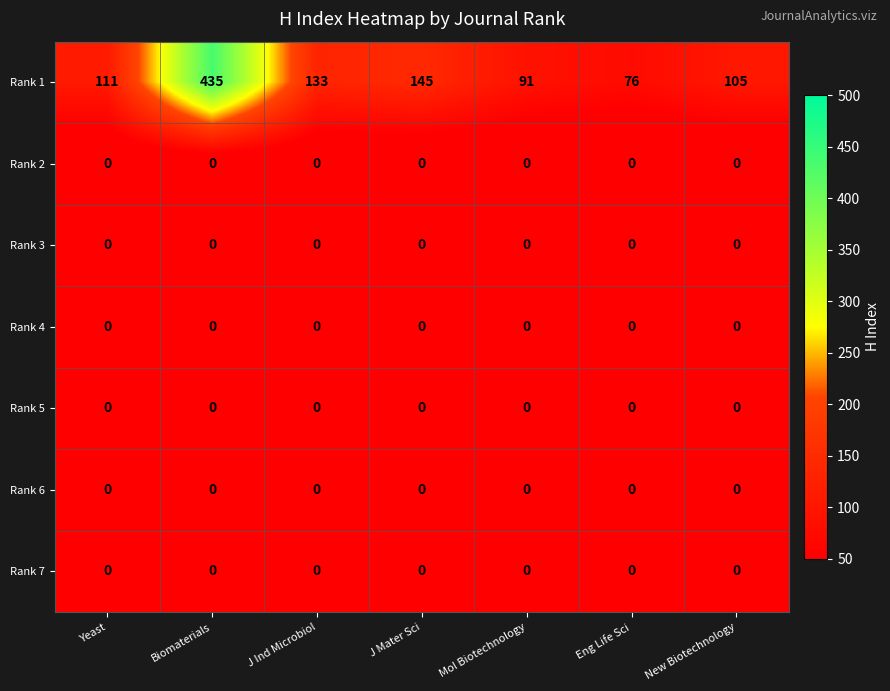

What is the total value across all series at Mol Biotechnology?

91